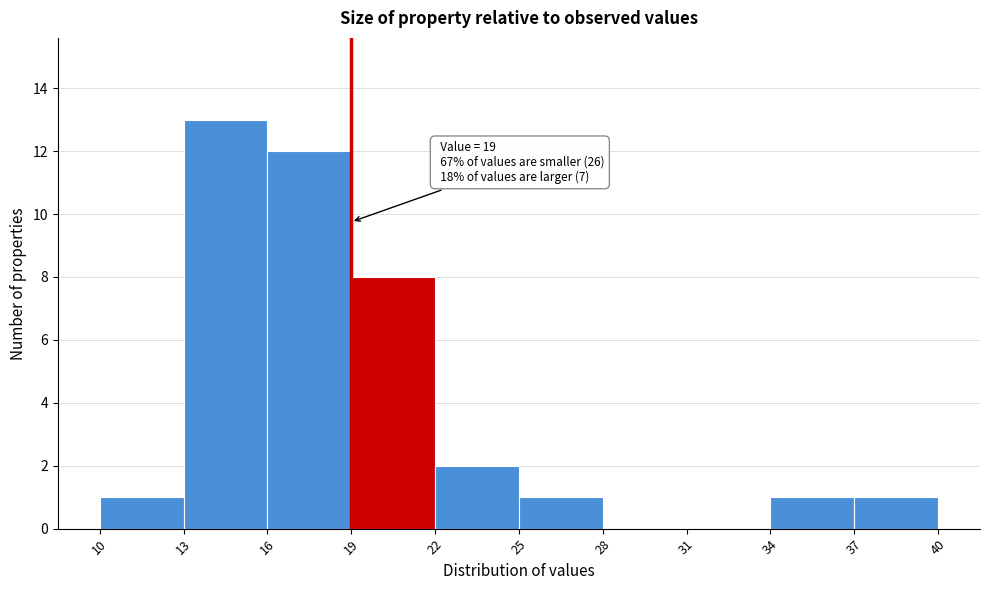

Which range on the x-axis has the tallest bar?

13 to 16